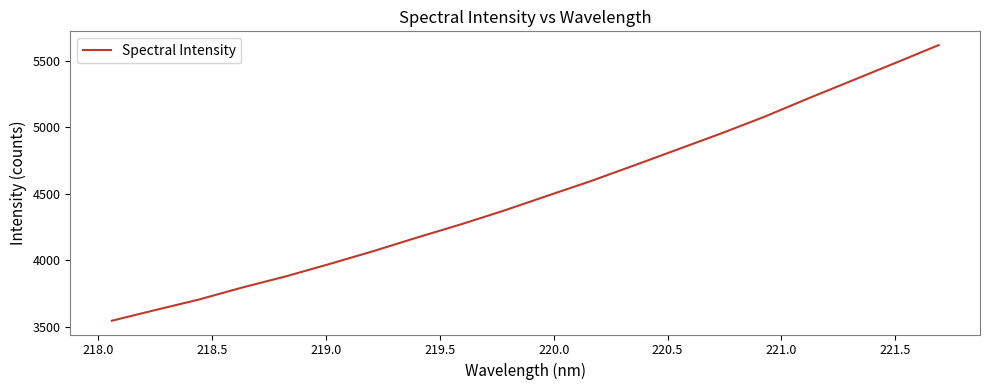

What is the greatest value displayed?

5618.7